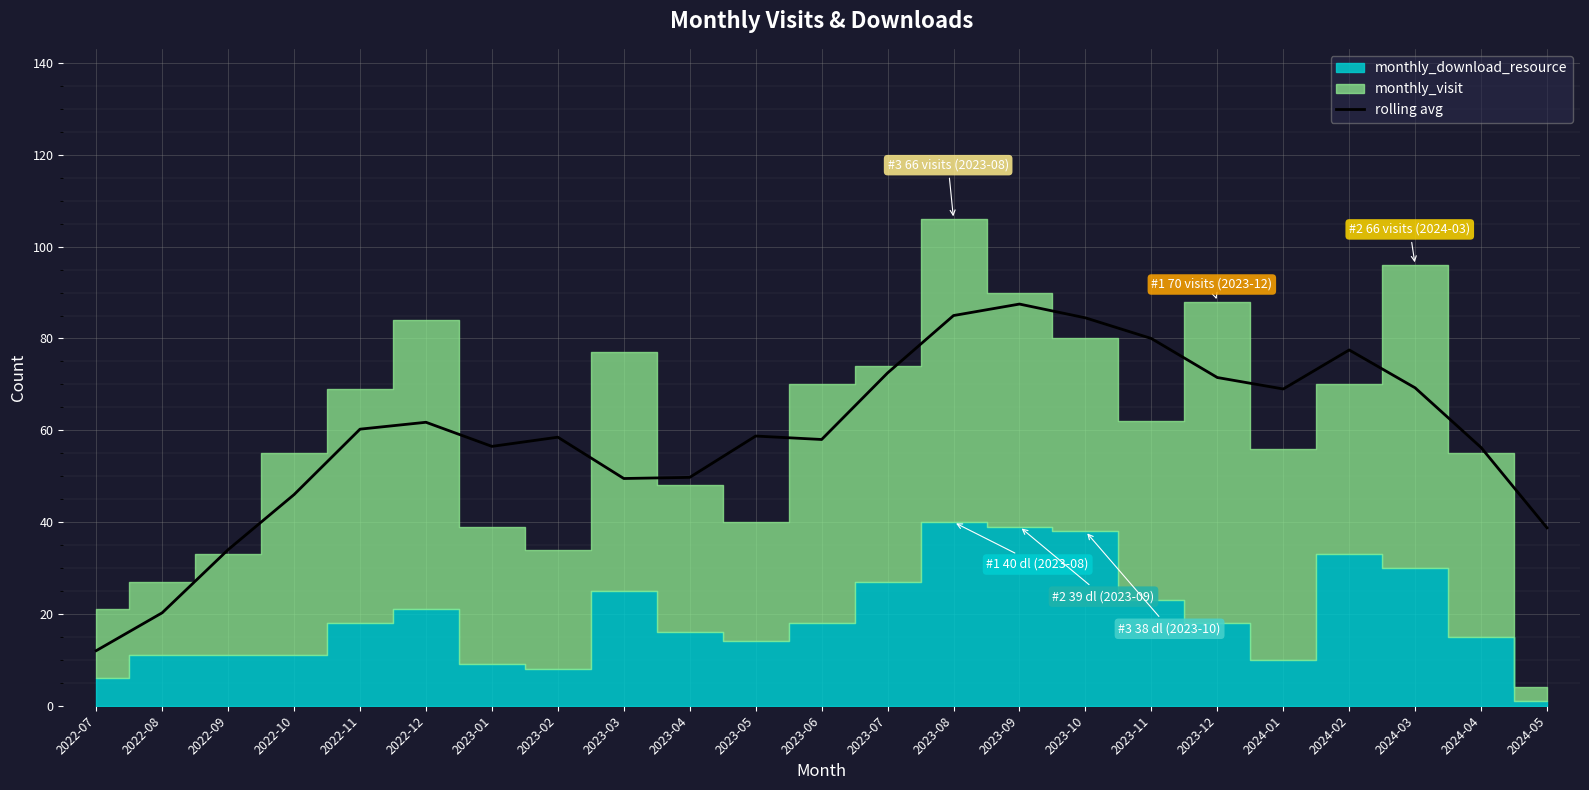

How many points are higher than both their immediate neighbors (excluding endpoints)?

5